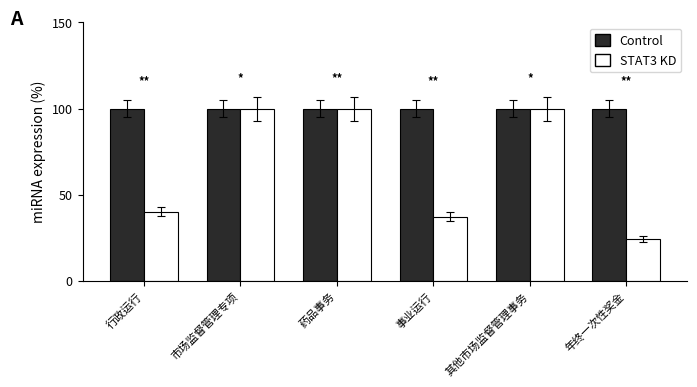

What is the label of the 5th bar from the right?

市场监督管理专项